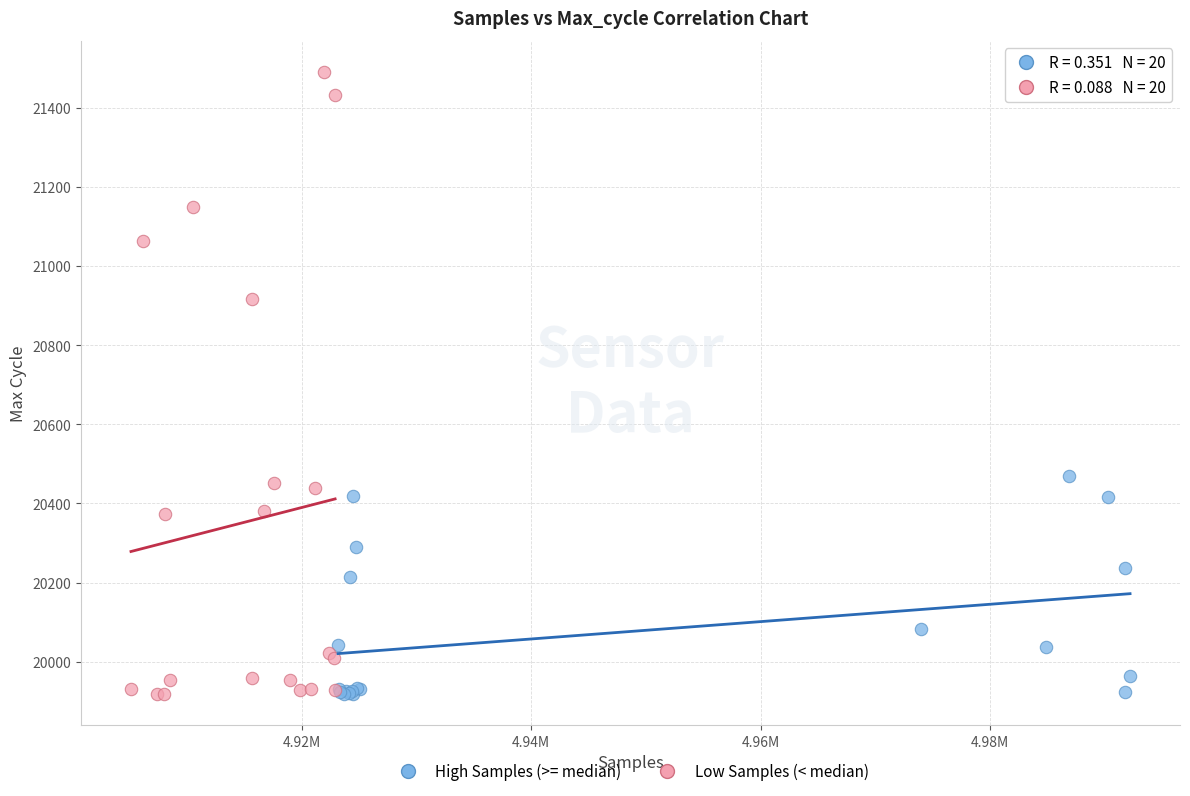

Which series contains the highest Y value?

Low Samples (< median)